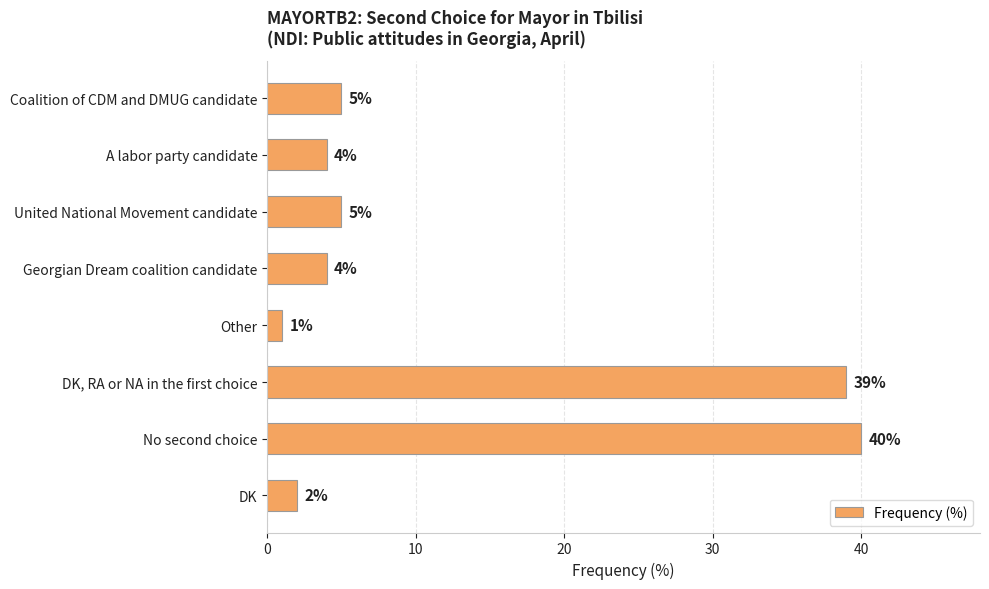

The chart shows a value of 1 at Other. True or false?

True